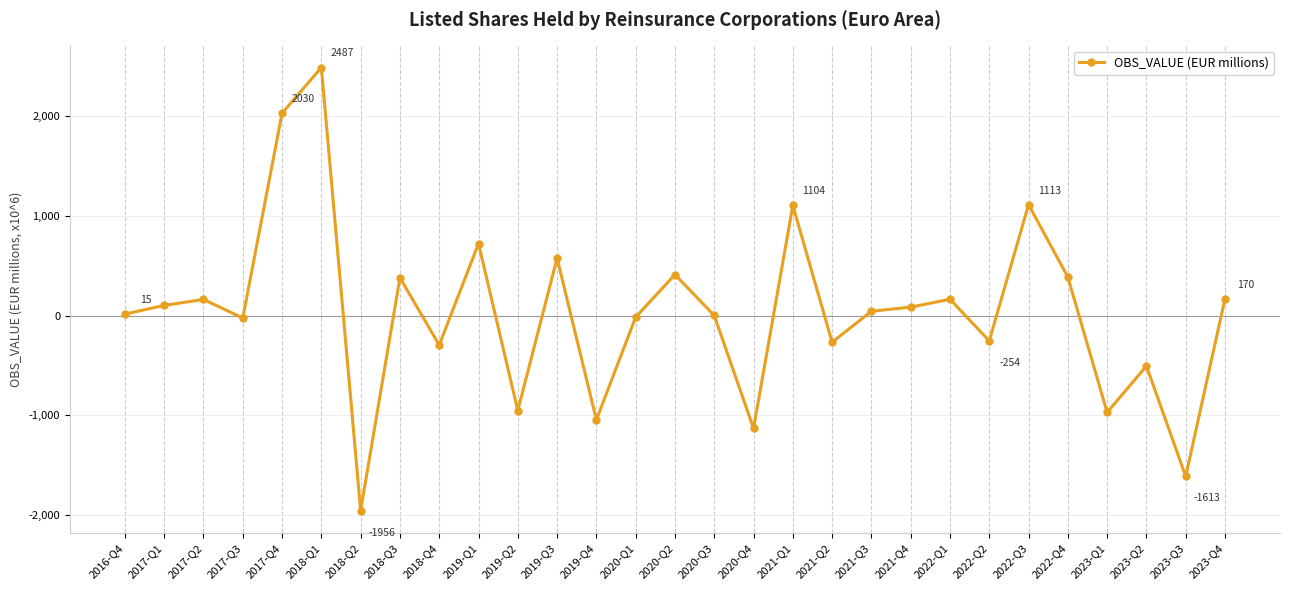

What position from the right is 2022-Q2?

7